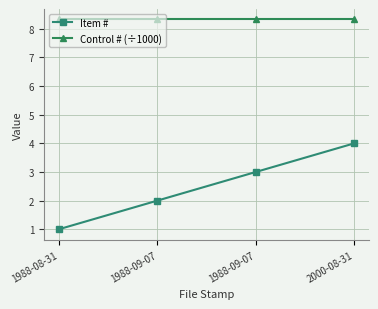

True or false: Item # has a value of 1.0 at 1988-08-31.

True